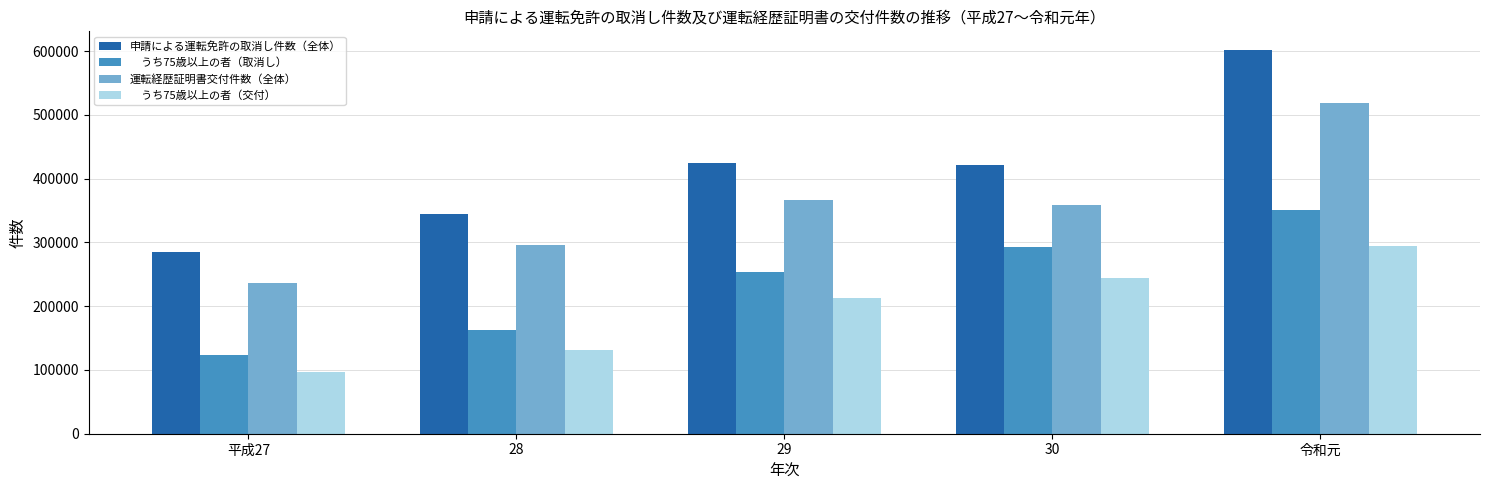

What is the difference between the highest and lowest values at 平成27?

189232